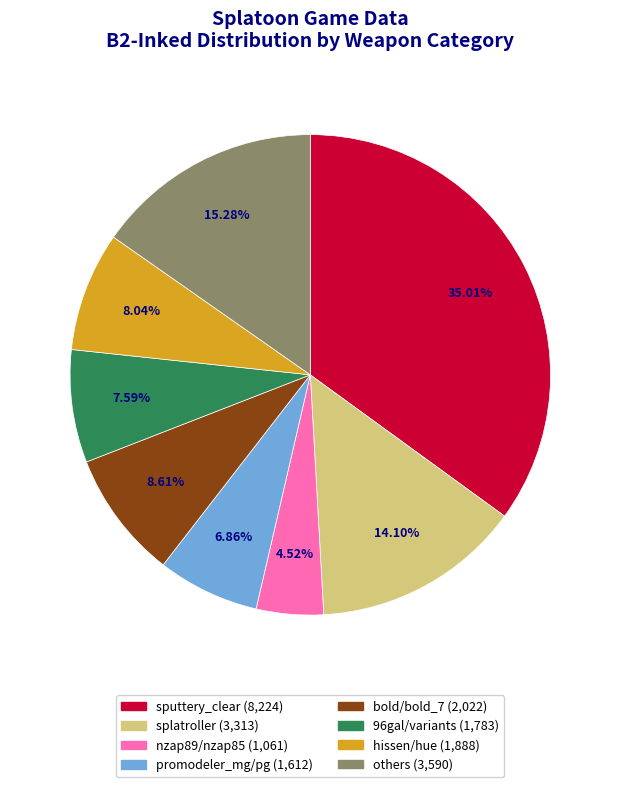

Is there any slice that represents more than half of the pie?

No